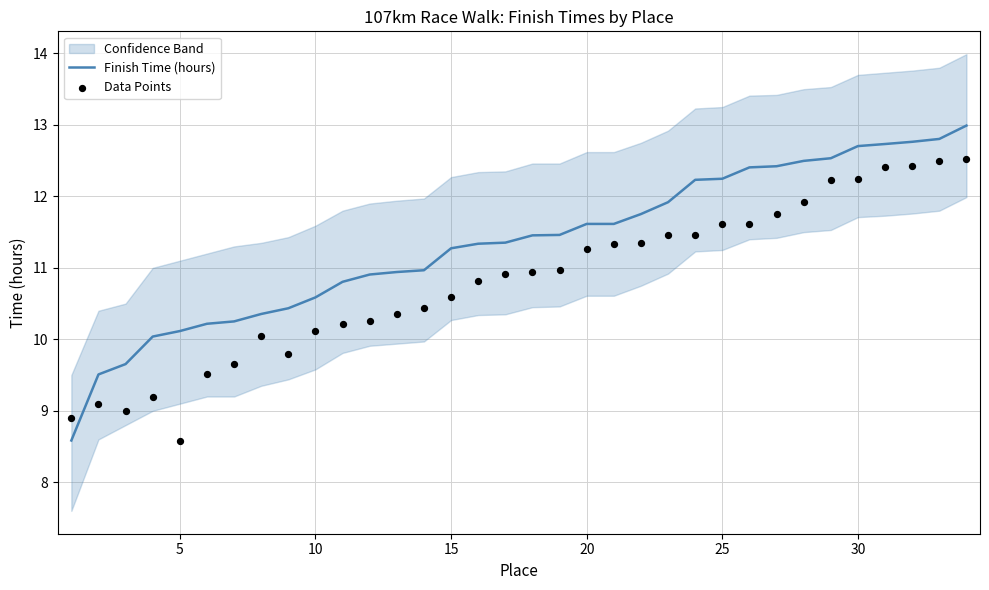

Which series has the largest total across all categories?

Finish Time (hours)